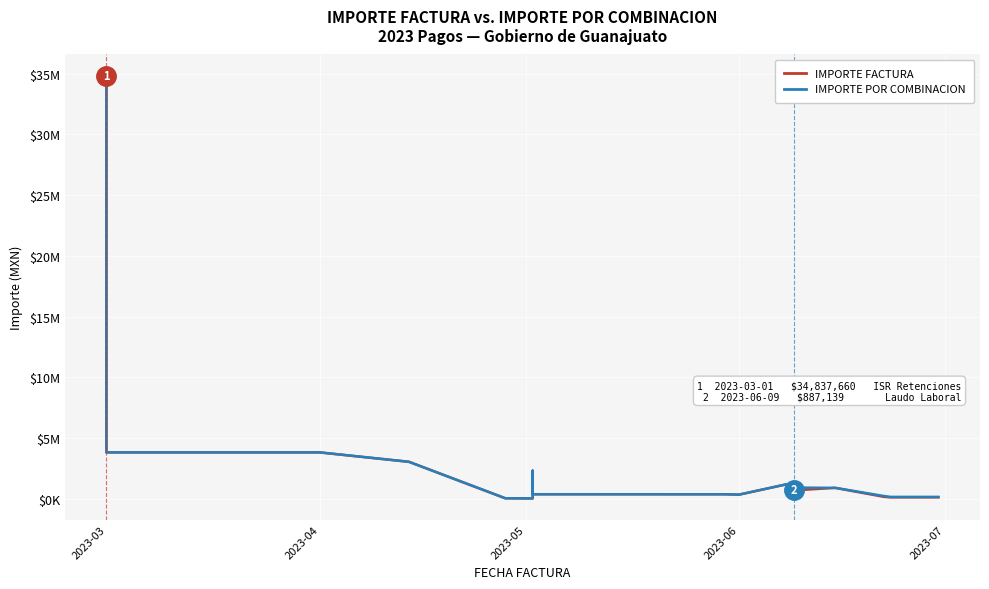

True or false: IMPORTE POR COMBINACION has a value of 1493751.1 at 2023-05.

False